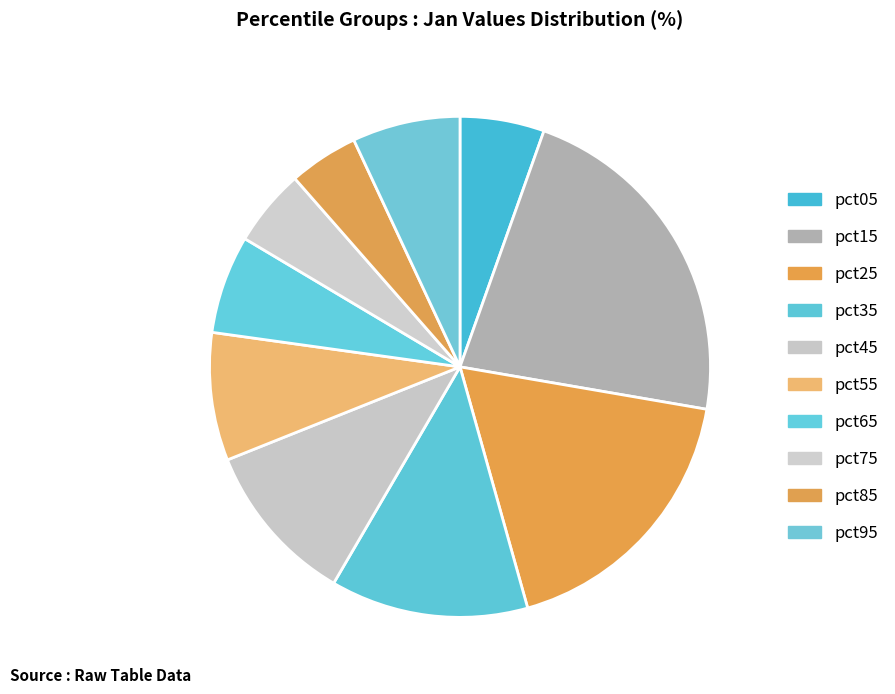

What is the smallest slice in the pie chart?

pct85